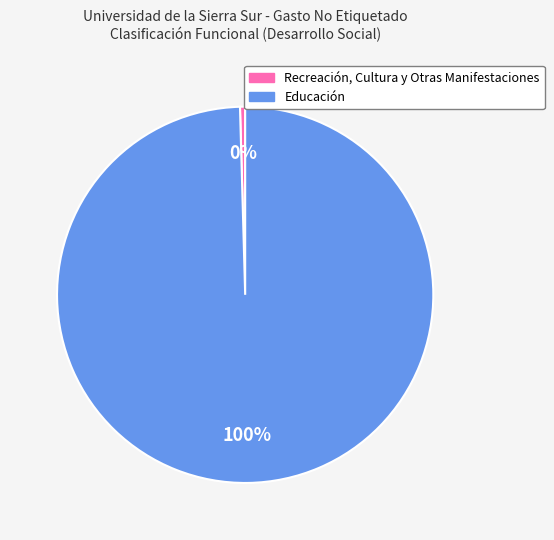

Does Recreación, Cultura y Otras Manifestaciones represent more than half of the total?

No